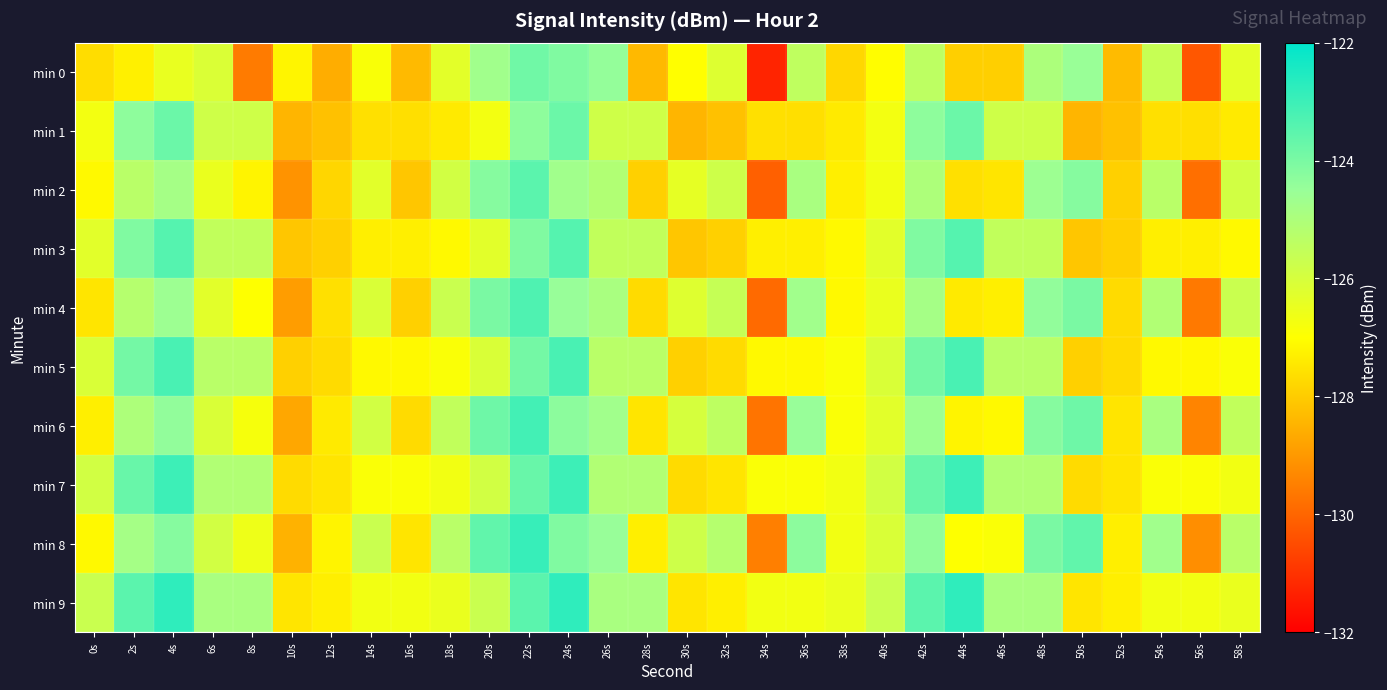

What is the total value across all series at 30s?

-1271.1